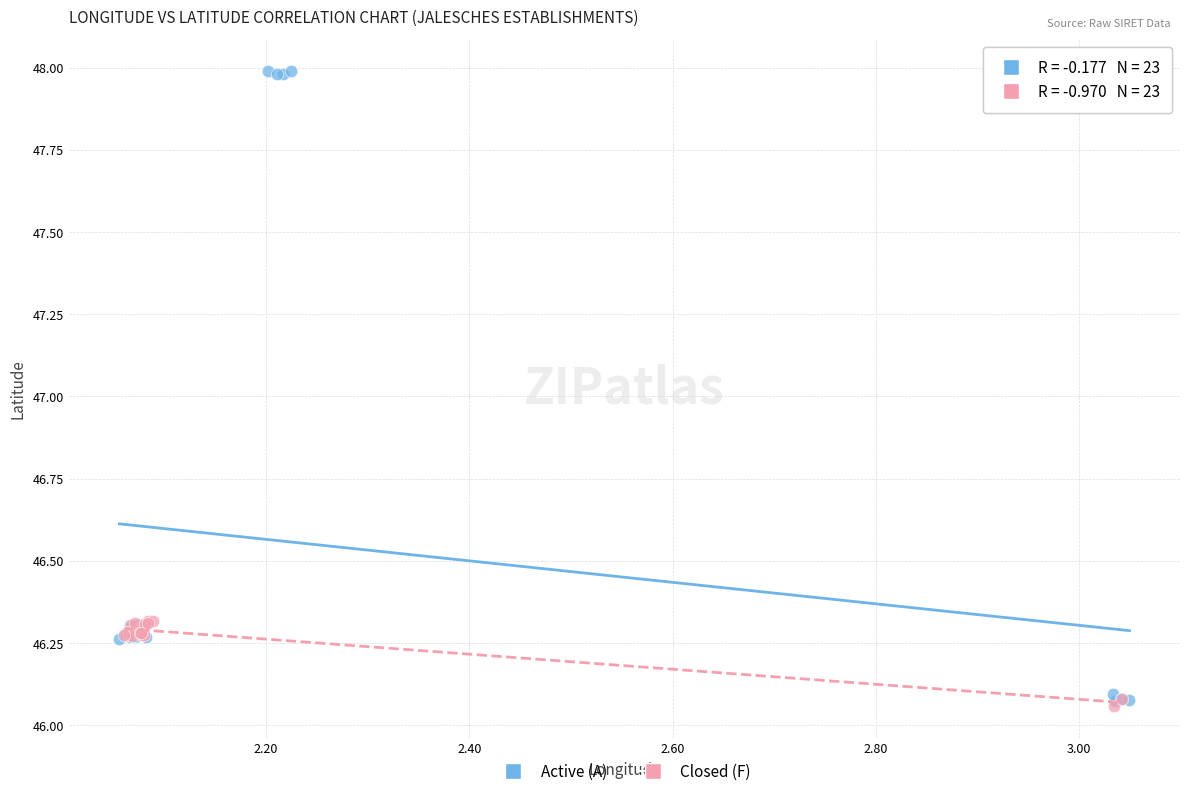

Which series contains the highest Y value?

Active (A)